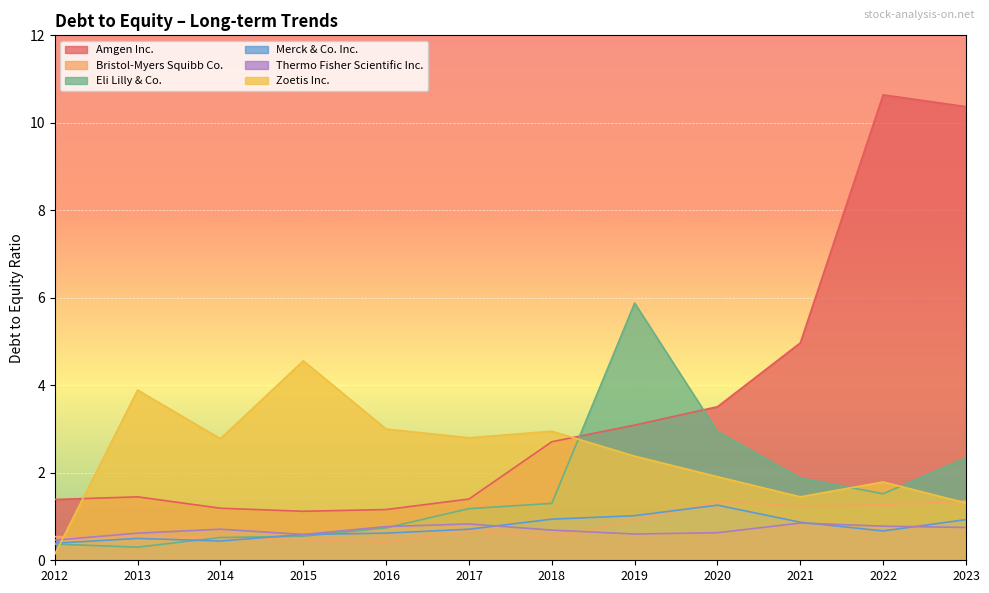

What is the minimum value for Zoetis Inc.?

0.1